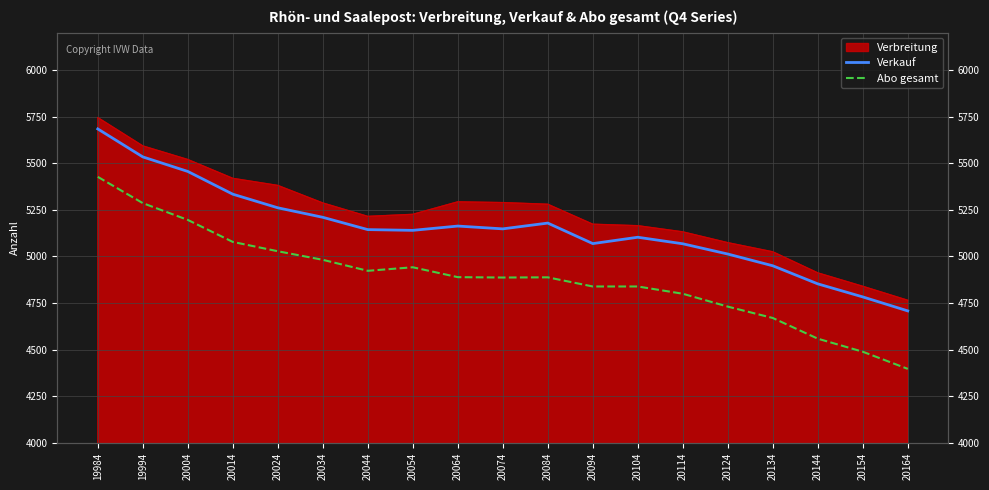

True or false: Verkauf and Abo gesamt intersect in this chart.

False